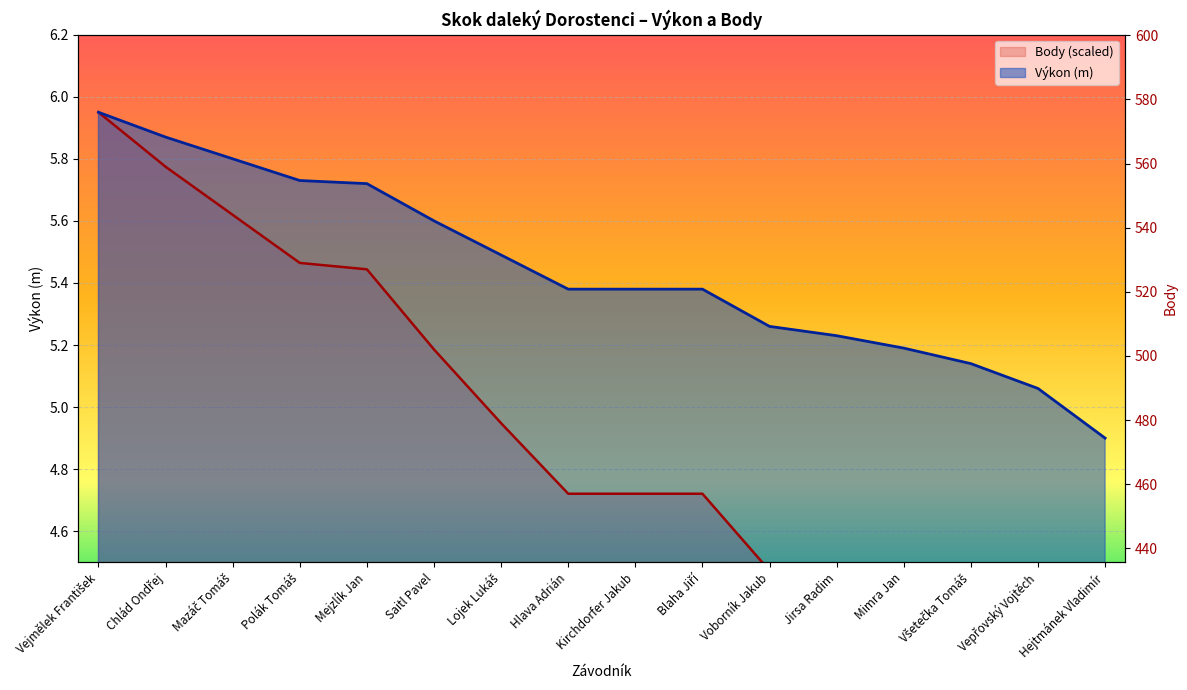

What is the sum of all Výkon values?

87.1